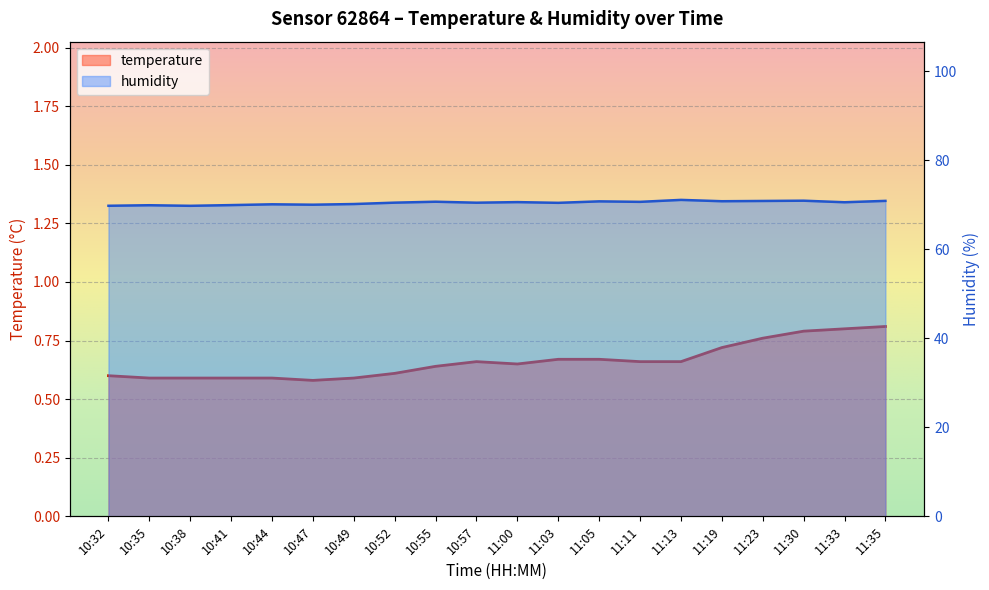

What are all the series names shown in the legend?

temperature (line), humidity (line)